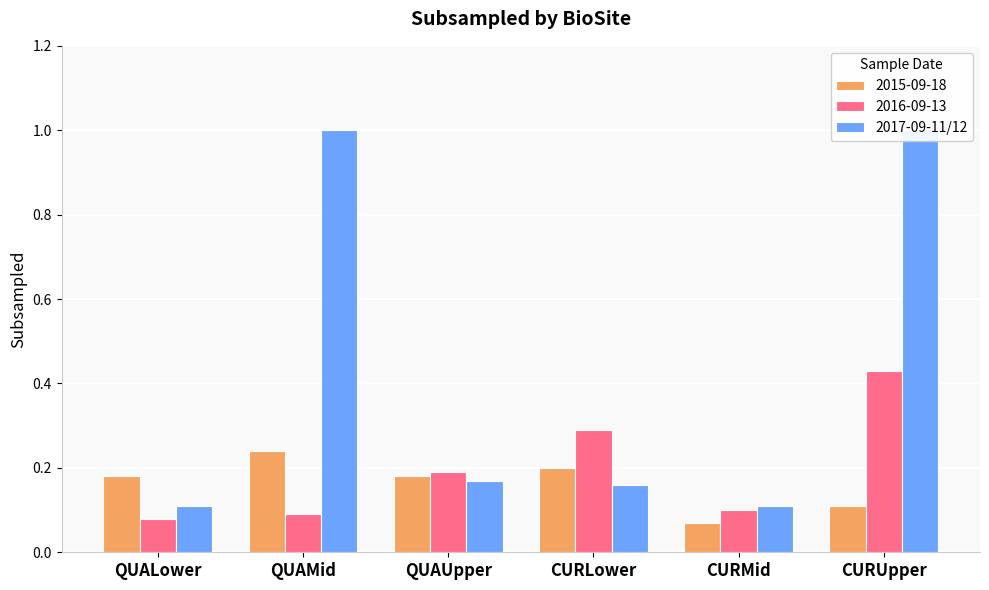

What is the change in value from QUALower to QUAUpper?

+0.1